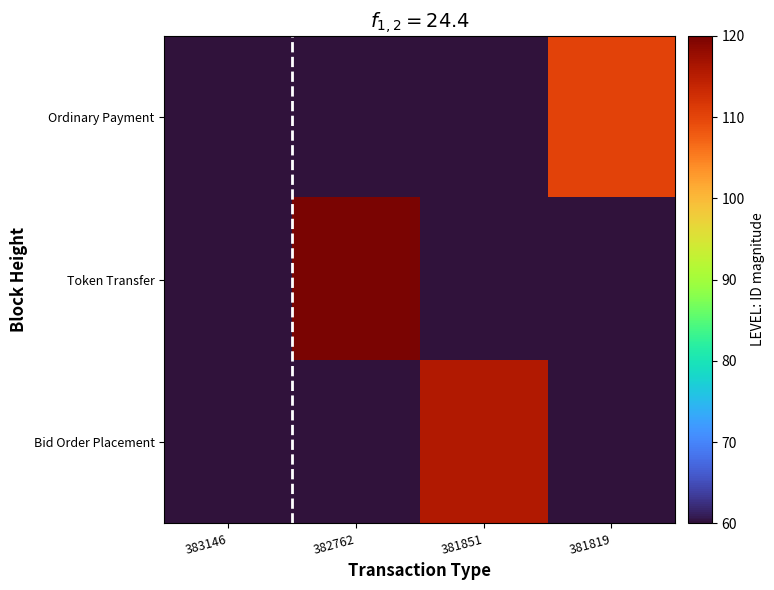

Reading left to right, transcribe all the data shown in this chart.

Ordinary Payment: 383146=60.0	382762=0.0	381851=0.0	381819=110.2
Token Transfer: 383146=0.0	382762=120.0	381851=0.0	381819=0.0
Bid Order Placement: 383146=0.0	382762=0.0	381851=115.7	381819=0.0